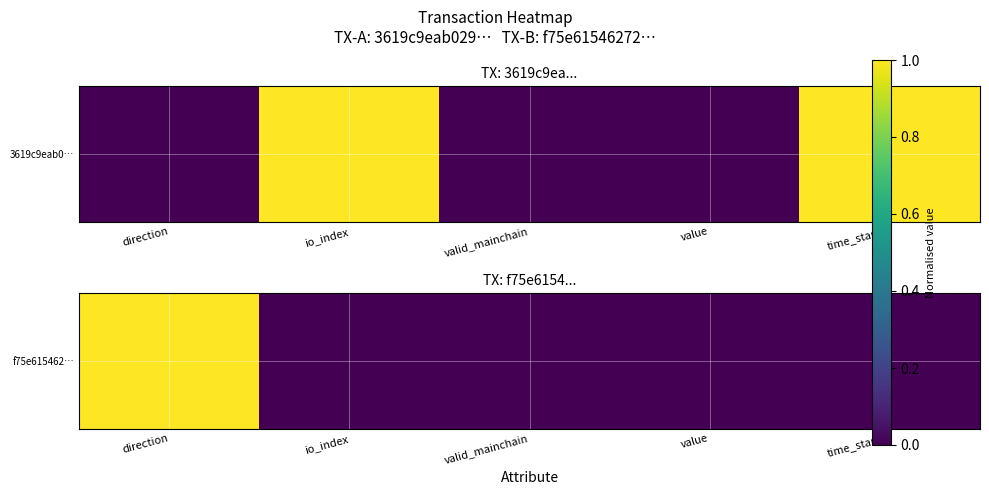

The chart shows a value of 0 at valid_mainchain. True or false?

False